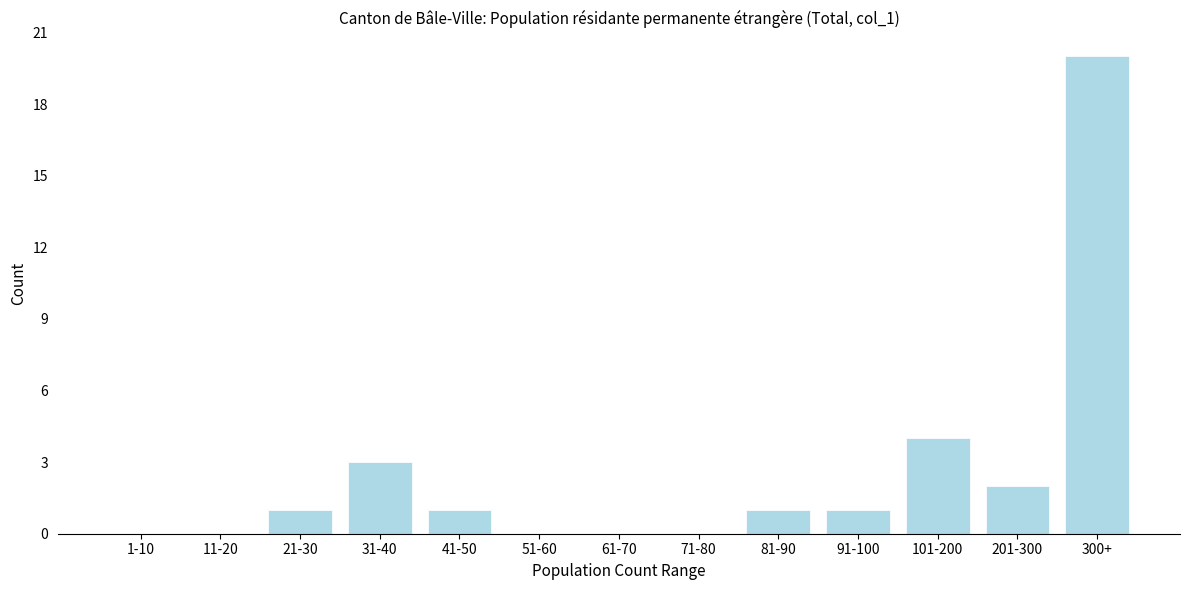

Reading left to right, extract all data points from this chart.

1-10=0	11-20=0	21-30=1	31-40=3	41-50=1	51-60=0	61-70=0	71-80=0	81-90=1	91-100=1	101-200=4	201-300=2	300+=20